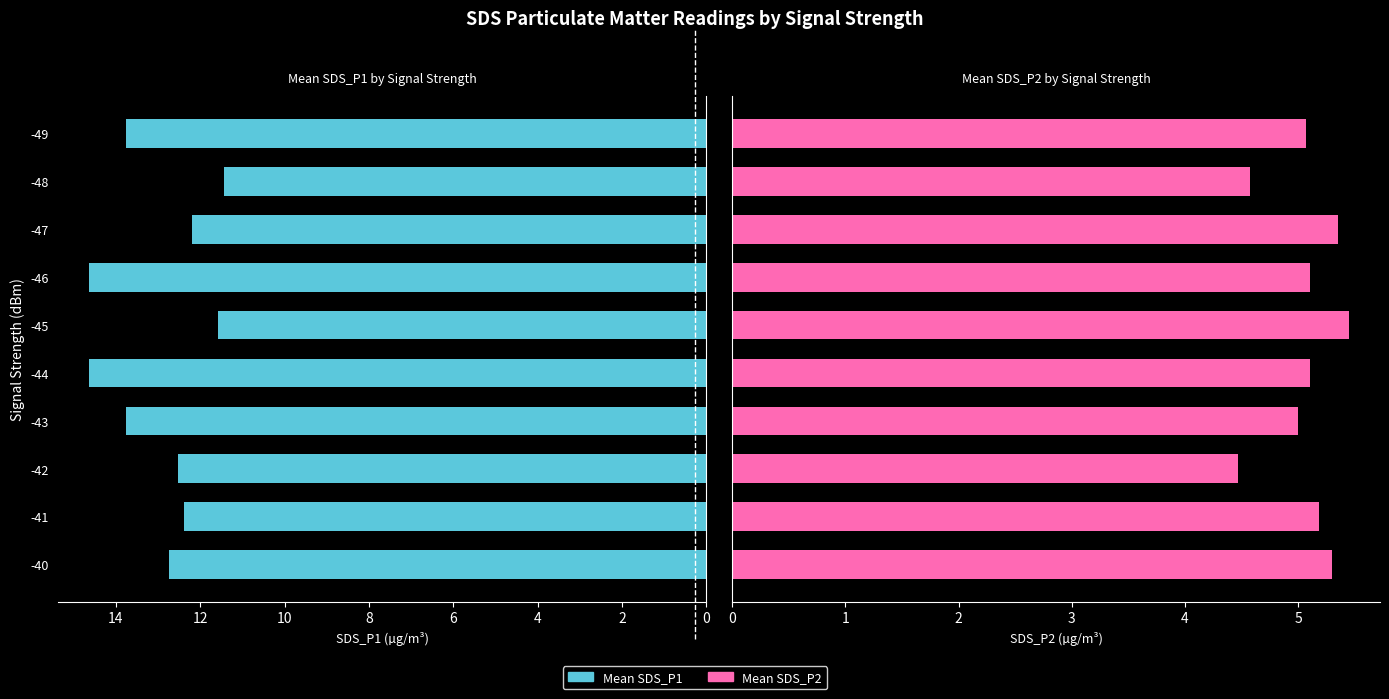

Which series has the widest spread of values?

Mean SDS_P1